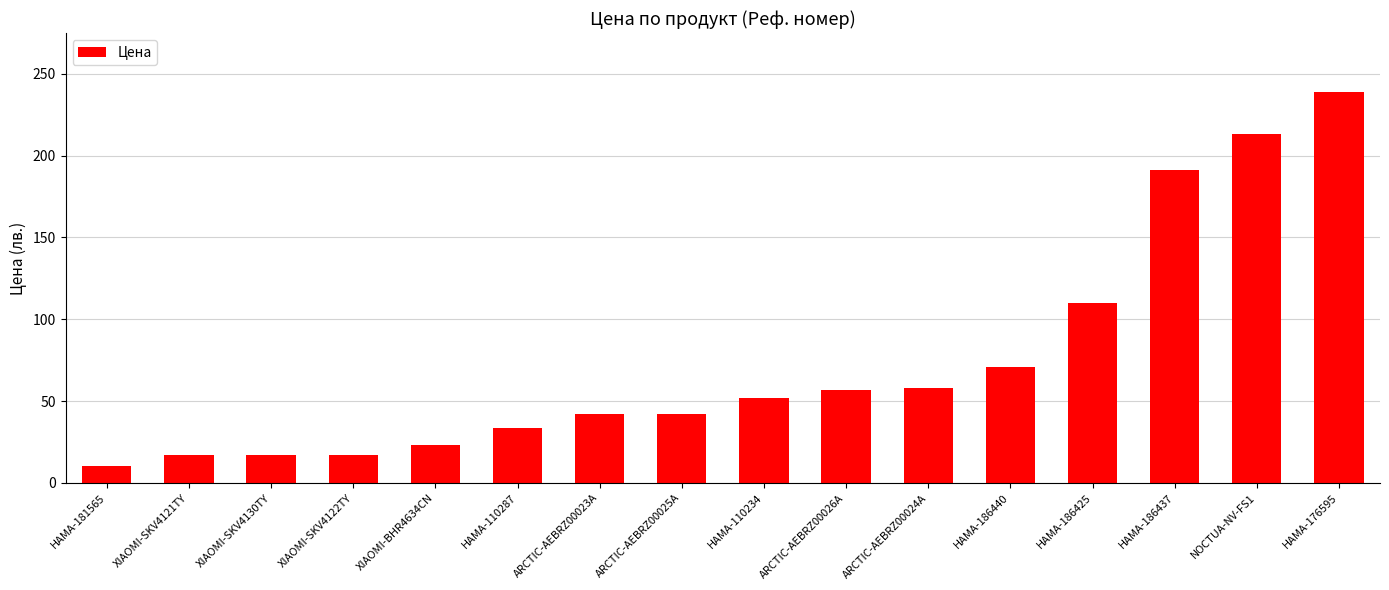

How many series are shown in this chart?

1